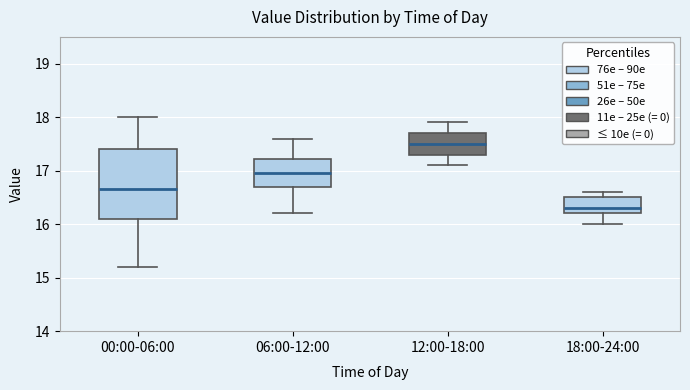

Comparing the boxes themselves (not the whiskers), which one is the tallest?

00:00-06:00